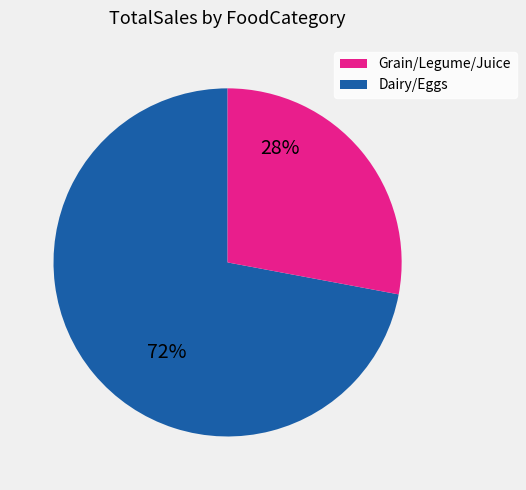

To the nearest percent, what is the difference between the largest and smallest slice percentages?

44%